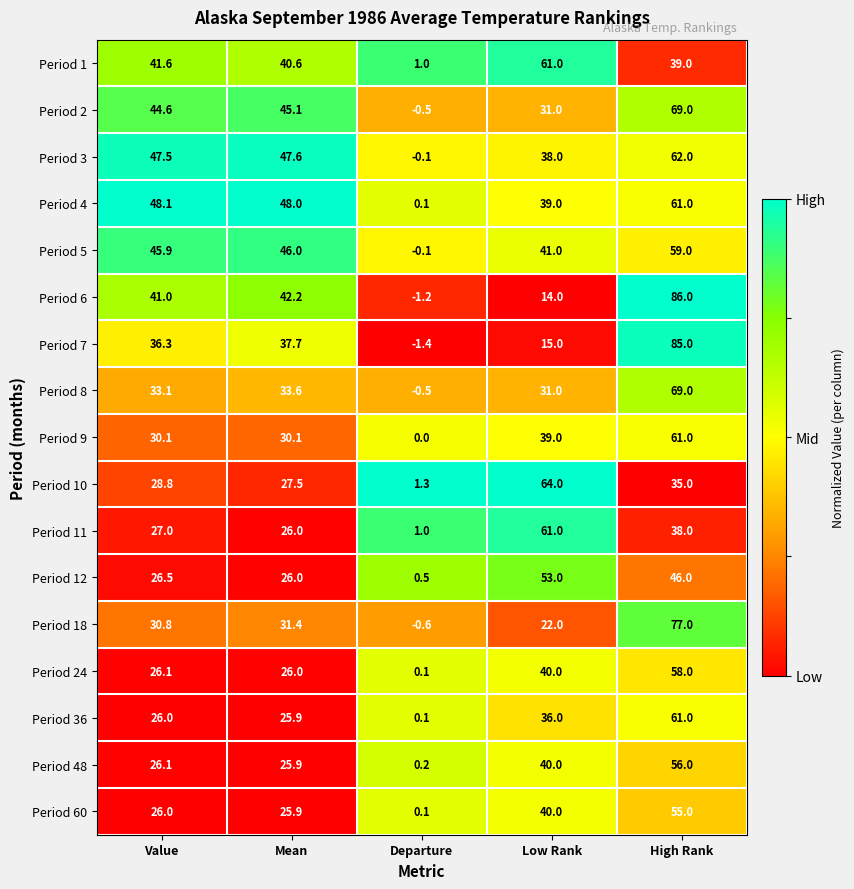

The value of Period 36 at Value is 37.7. True or false?

False